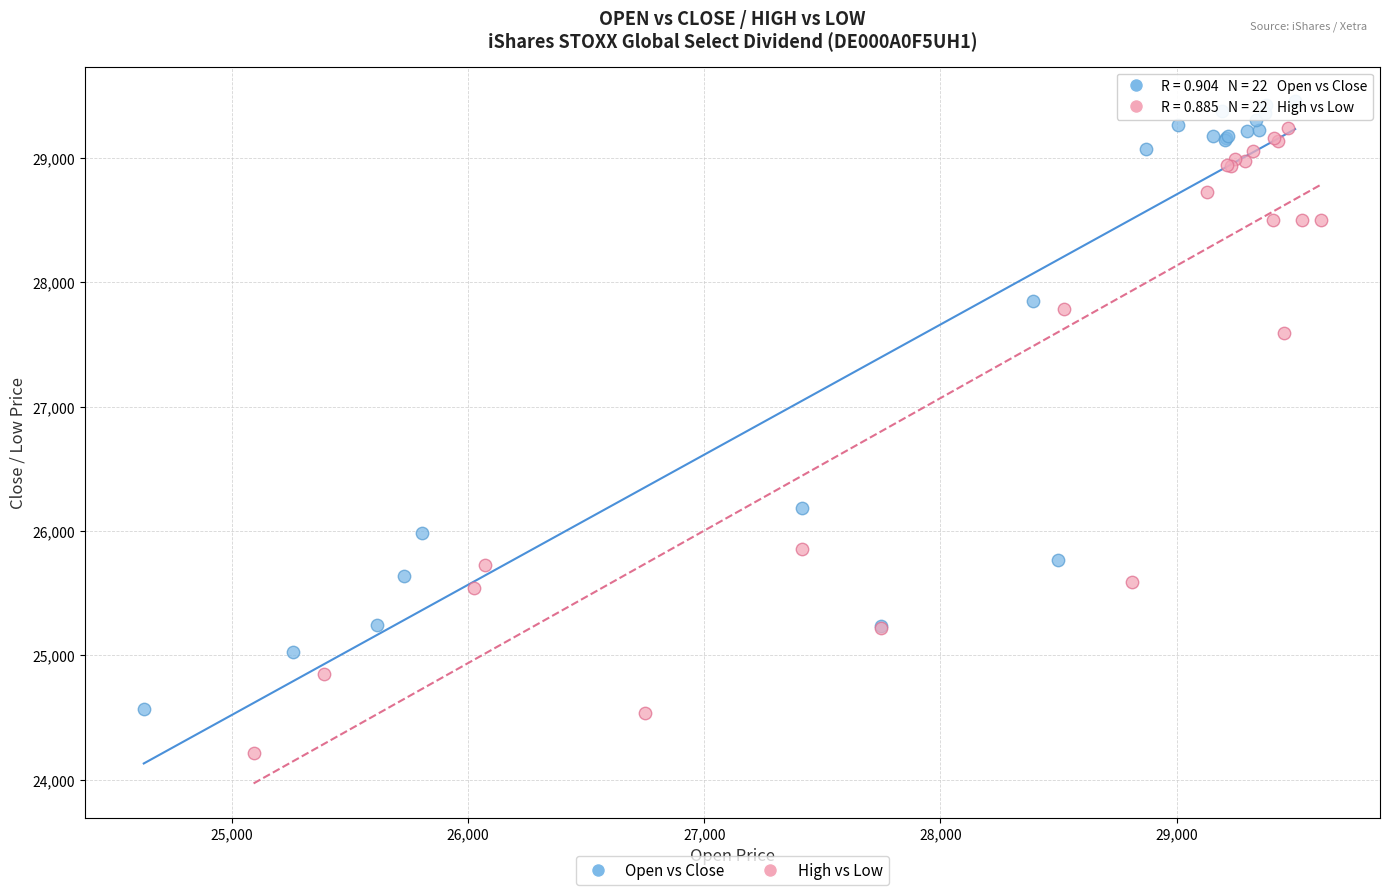

Which series has the widest spread of Y values?

High vs Low